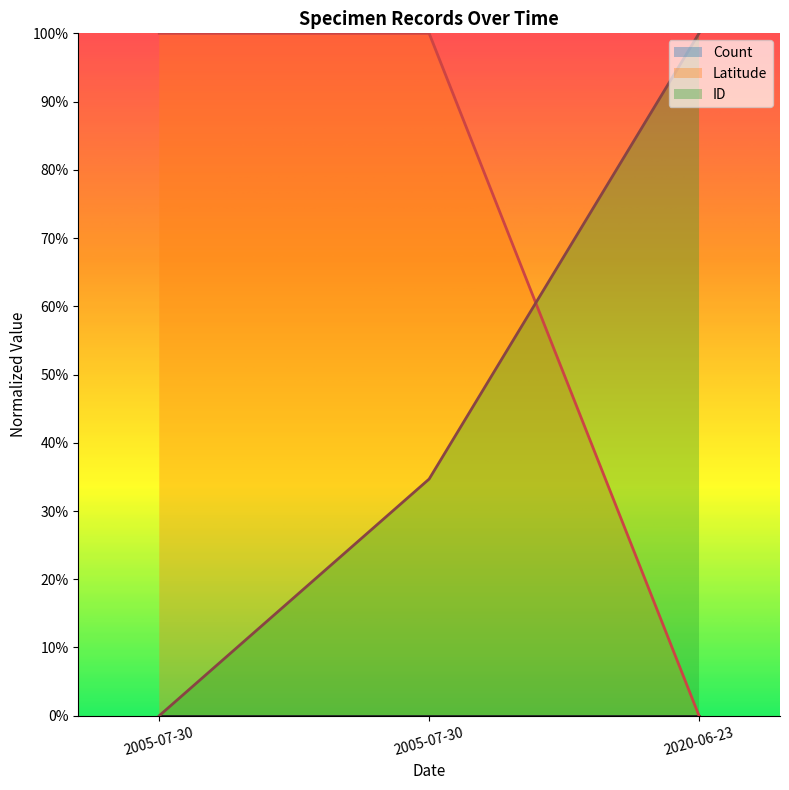

What is the difference between the ID values at 2005-07-30 and 2005-07-30?

0.3